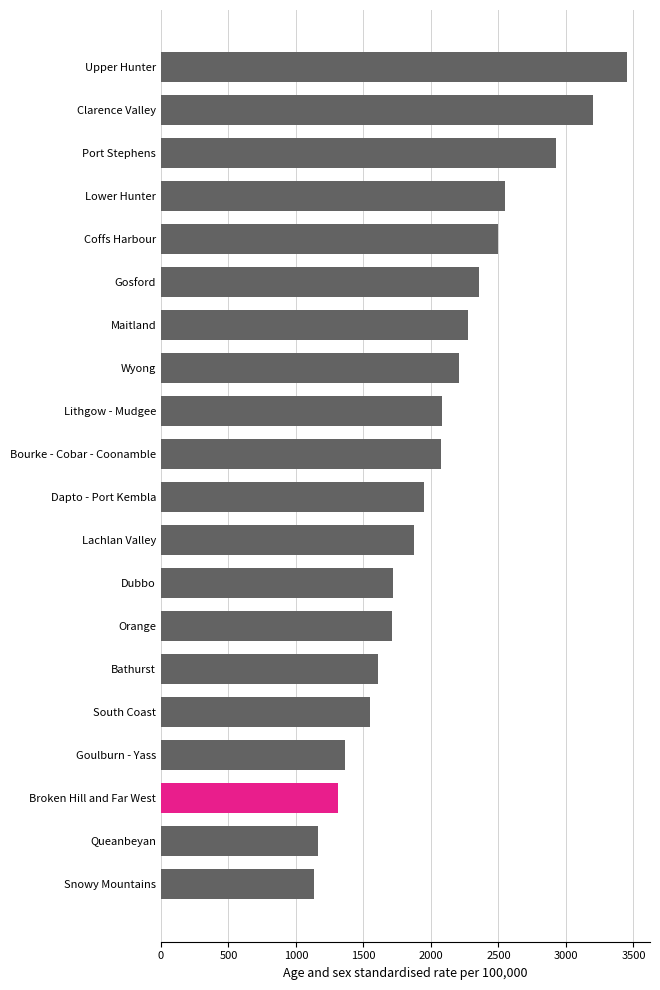

How many values are below 2072?

10